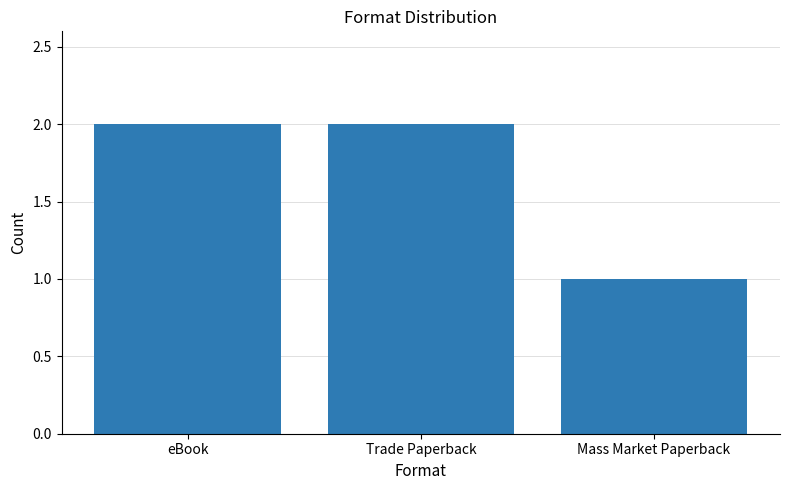

The value at Trade Paperback is 1. True or false?

False